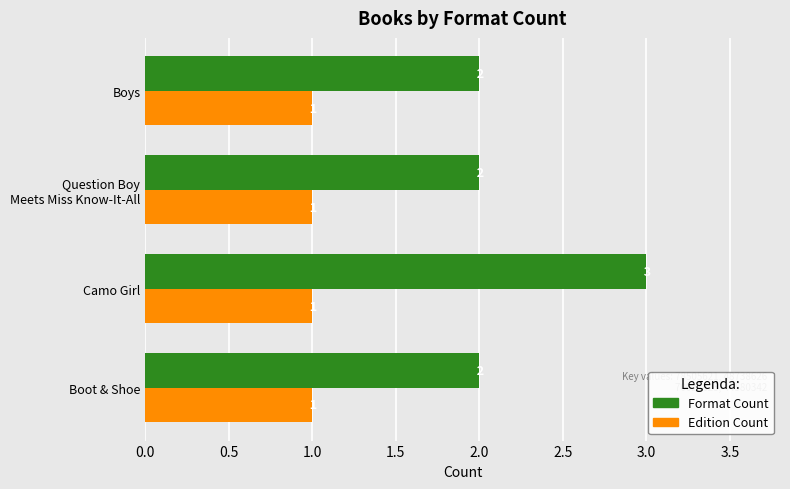

Which series has the largest total across all categories?

Format Count